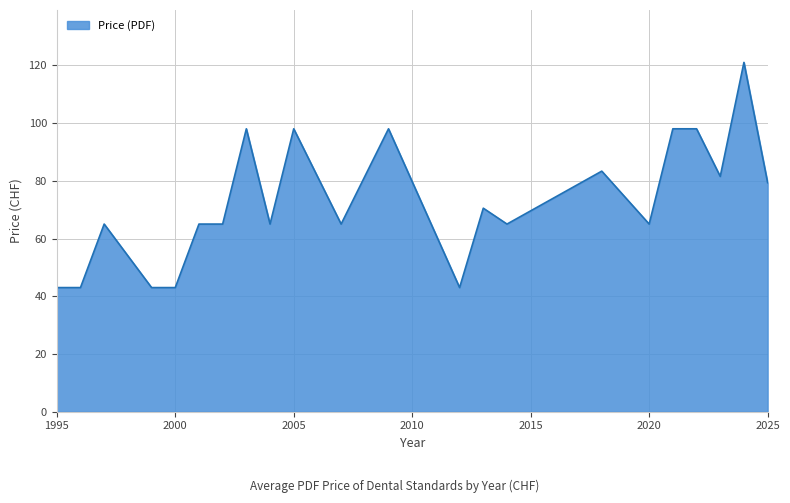

What is the maximum value shown in the chart?

121.0